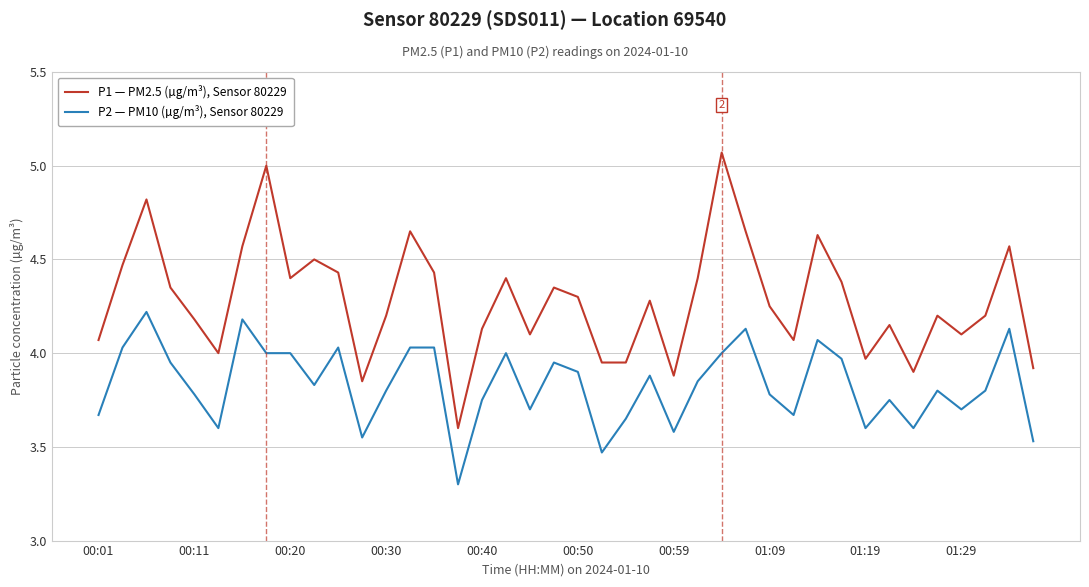

Which series has the largest total across all categories?

P1 — PM2.5 (µg/m³), Sensor 80229